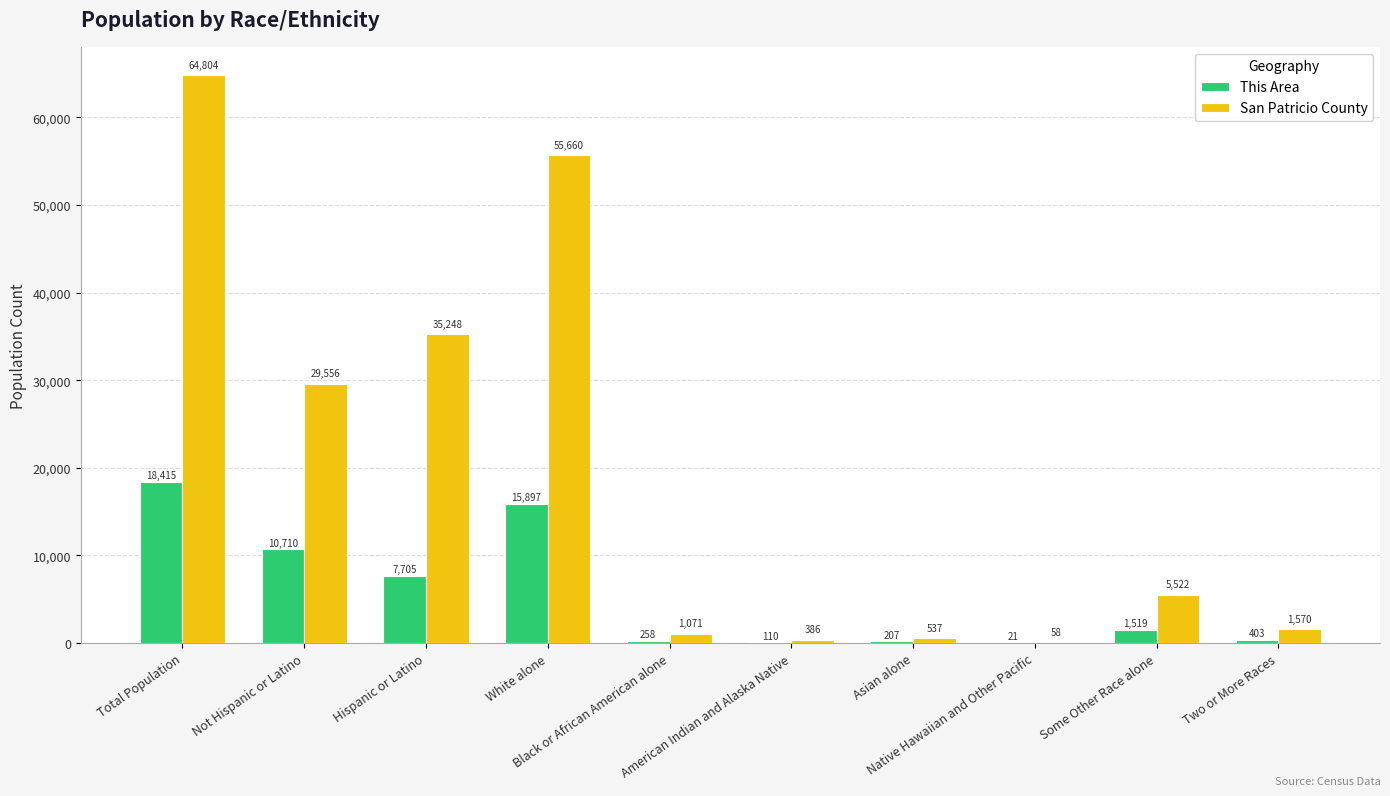

The San Patricio County series shows 1570 at Two or More Races. True or false?

True